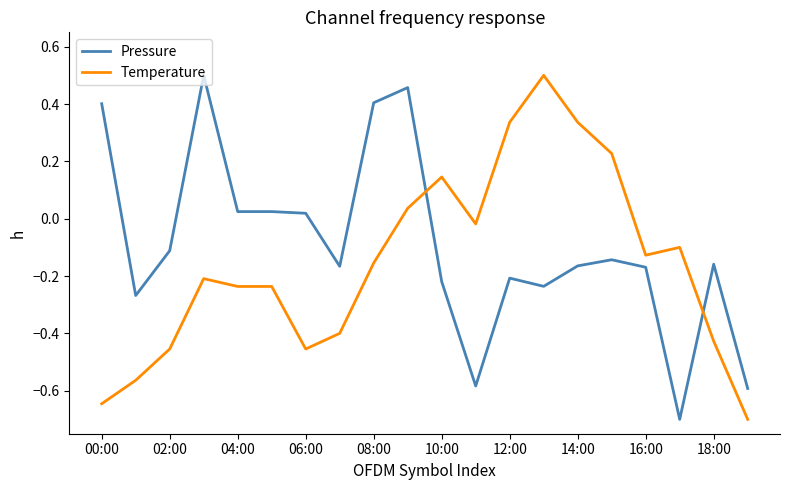

Does the chart have visible grid lines?

No